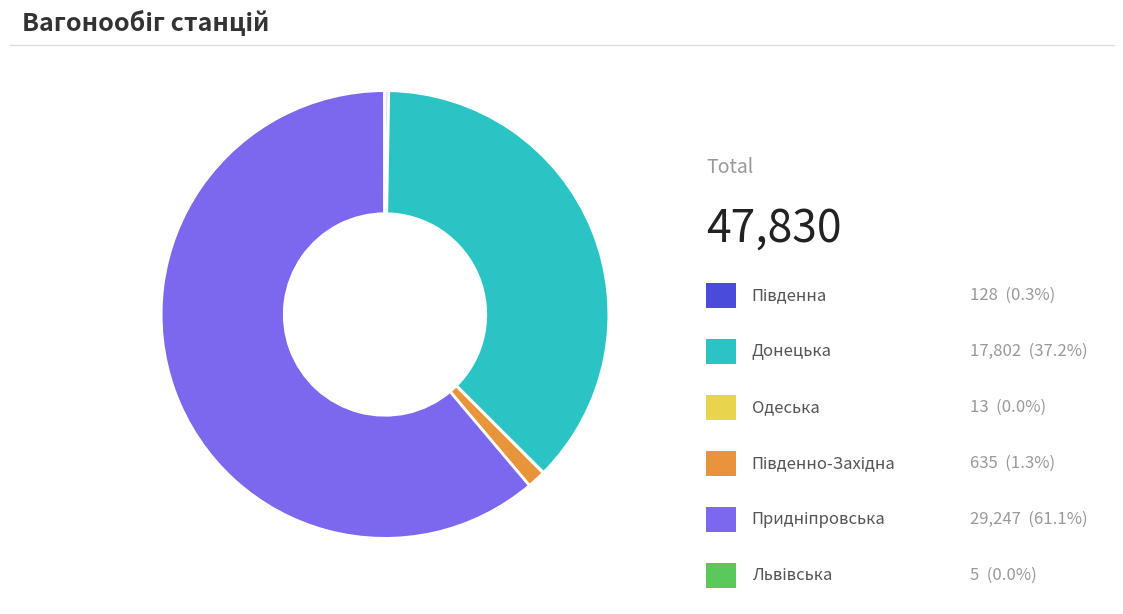

Does any single category account for the majority?

Yes